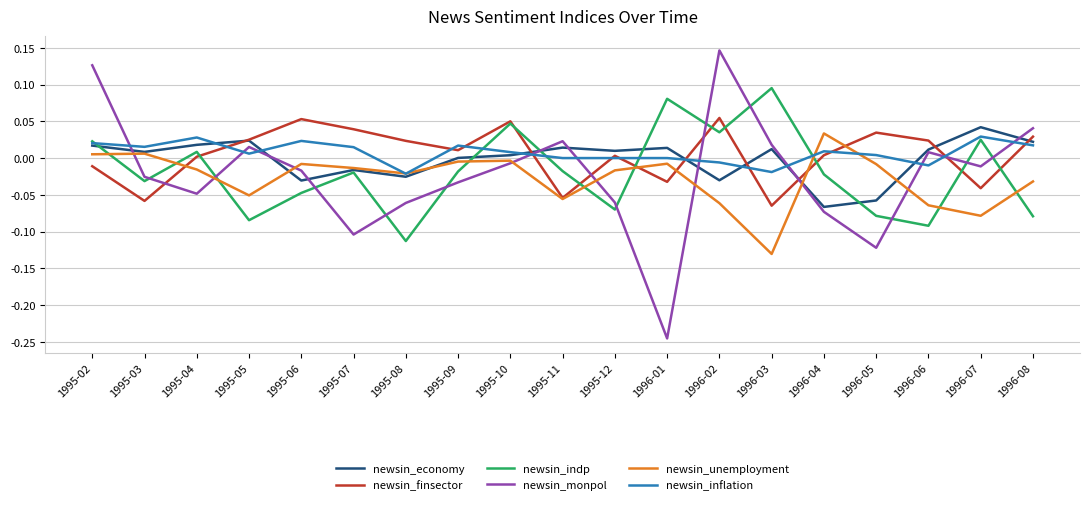

What position from the left is 1995-11?

10